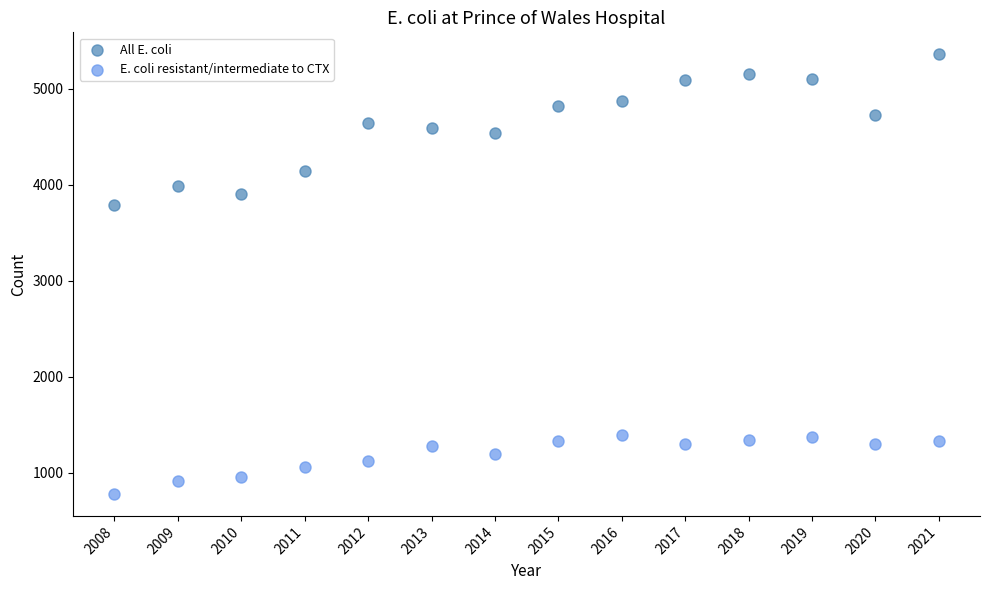

Across all series, what Y value is closest to 3070?

3785